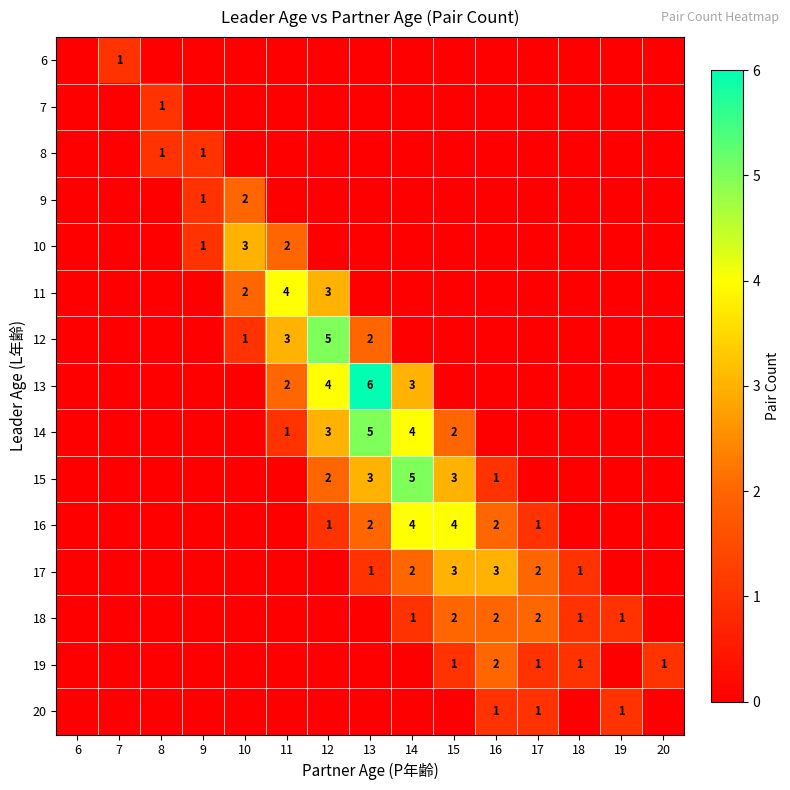

Is it true that 16 equals 3 at 14?

False